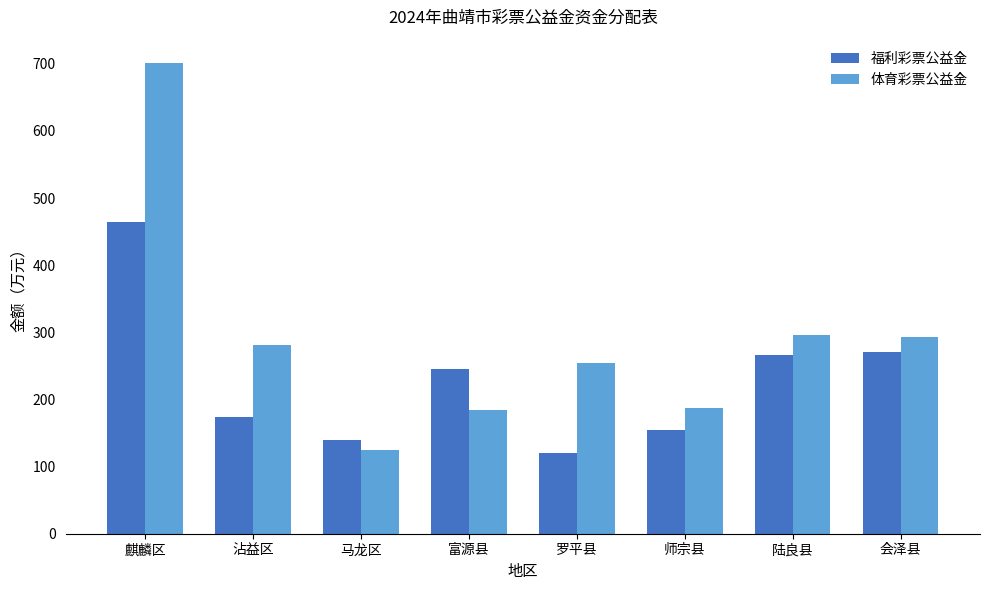

Read the 体育彩票公益金 value at 会泽县, to the nearest 10.

290